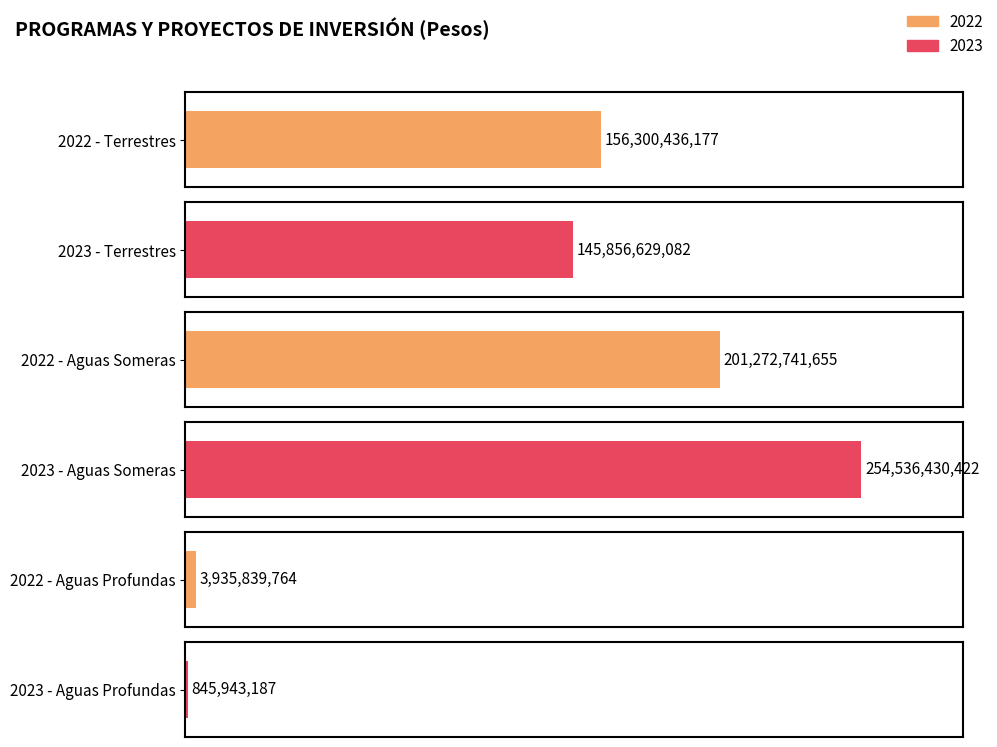

Does the chart contain stacked bars?

No